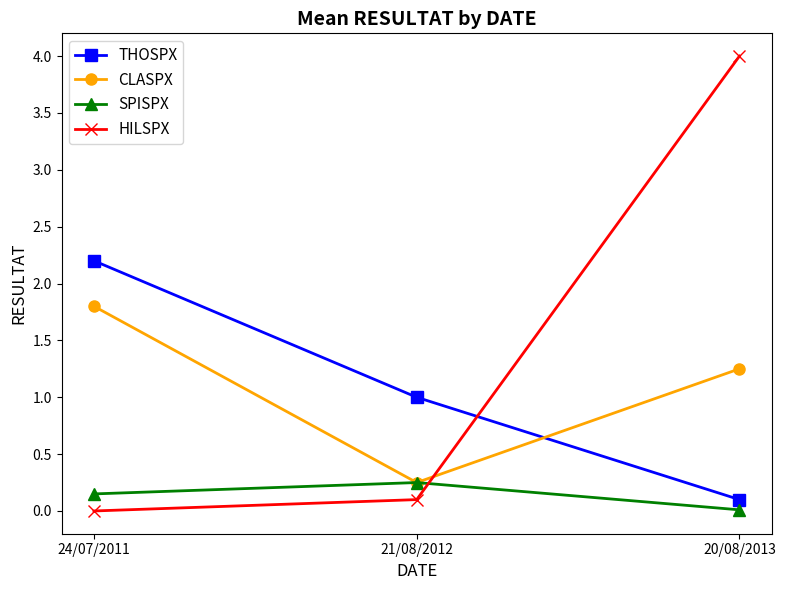

What is the difference between the HILSPX values at 21/08/2012 and 20/08/2013?

3.9